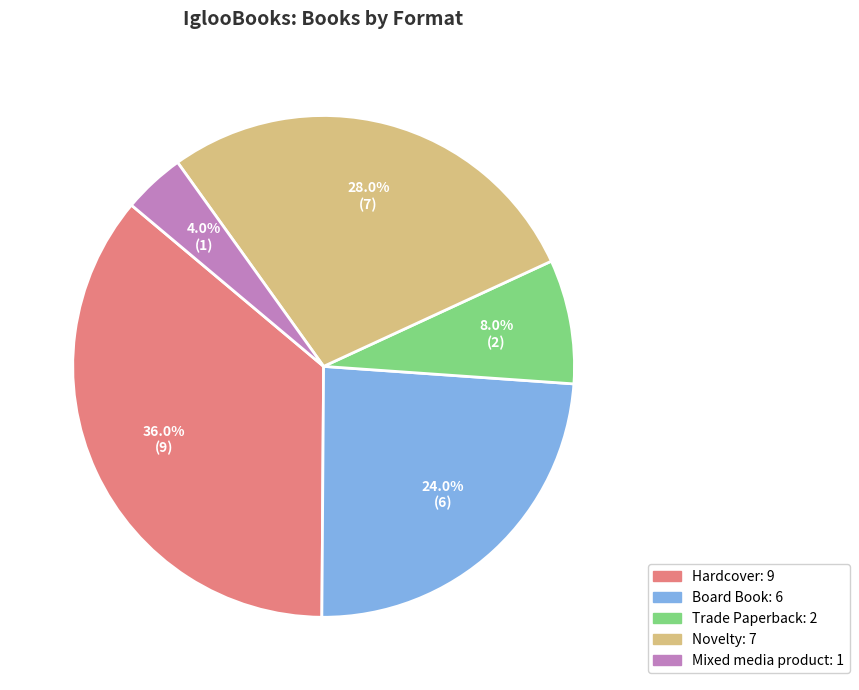

Is there any slice that represents more than half of the pie?

No